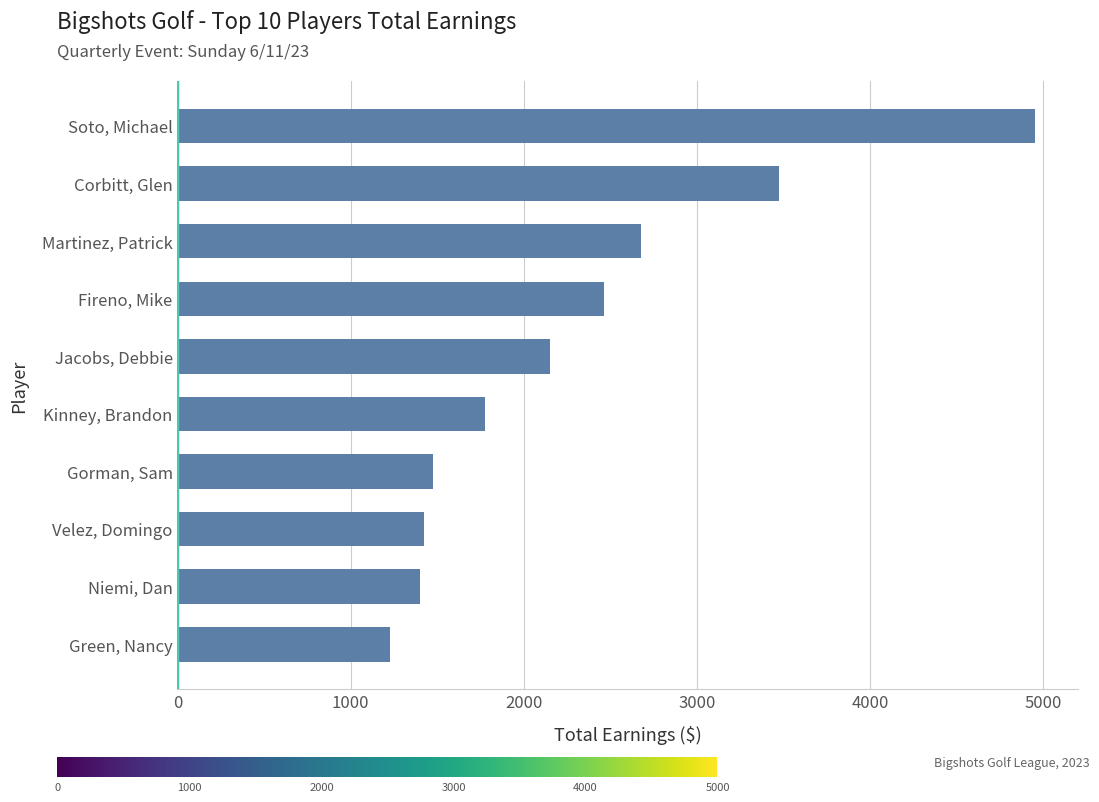

What is the difference between the maximum and second lowest values?

3550